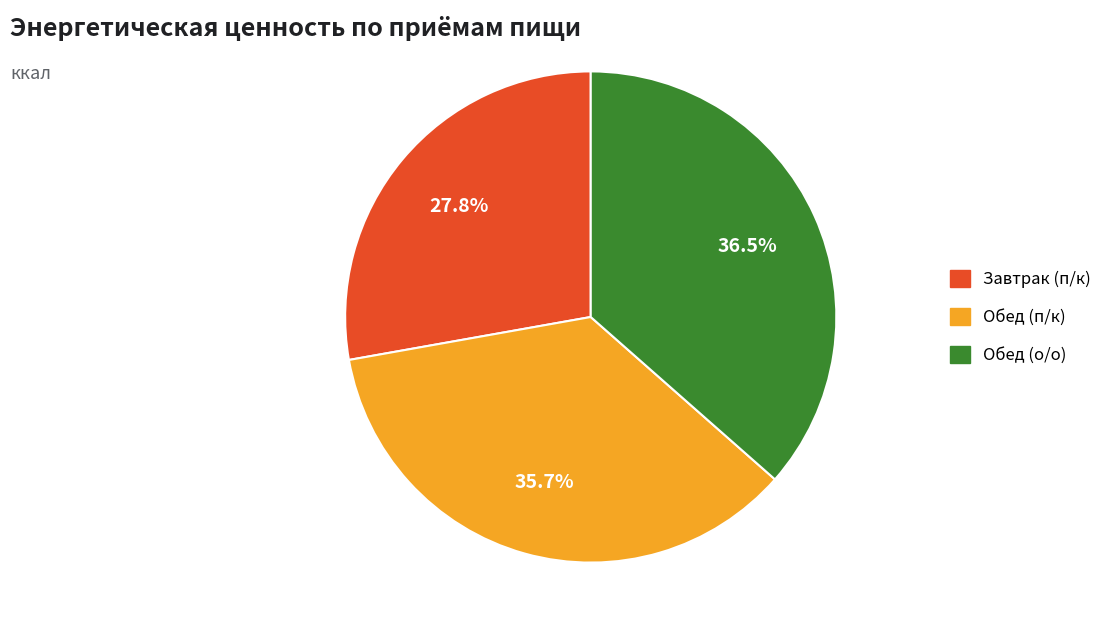

Combined, what portion of the pie is Обед (о/о) and Обед (п/к)?

72.2%